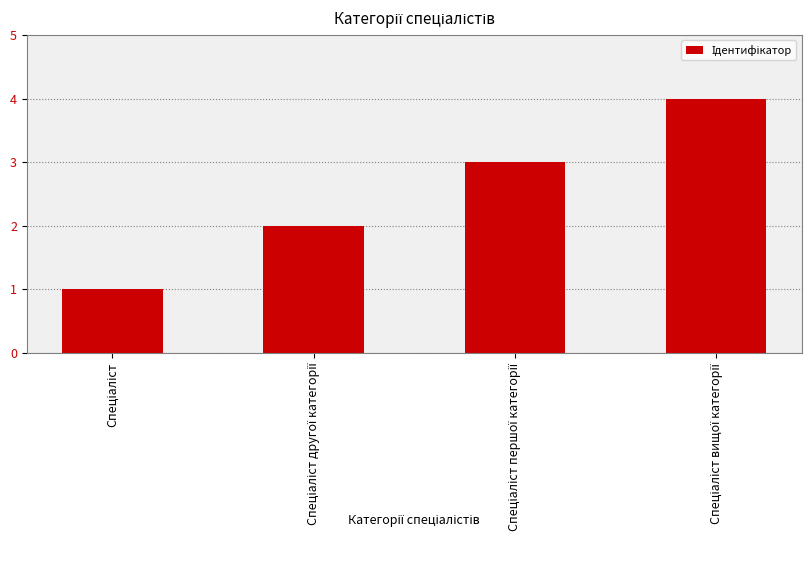

What is the sum of all values?

10